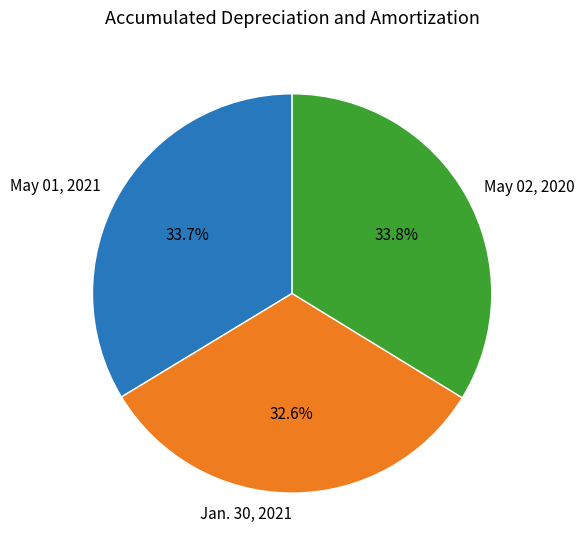

True or false: May 02, 2020 accounts for 34% of the total.

True